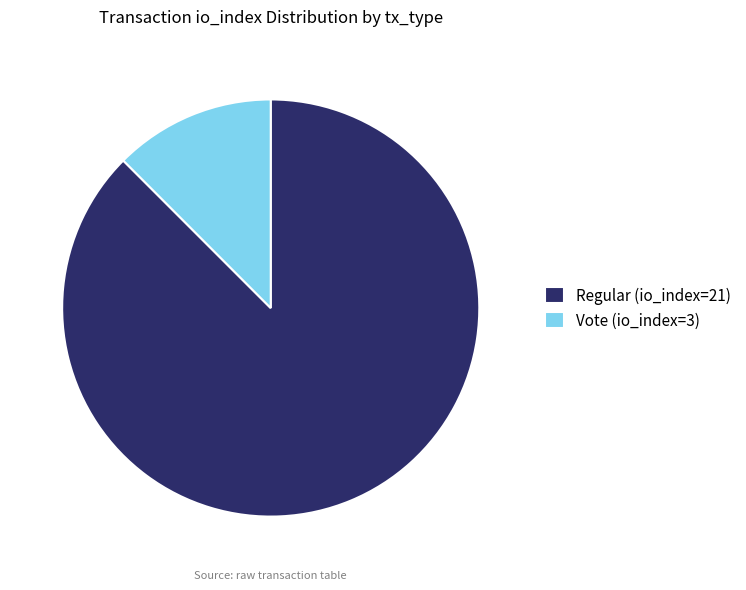

Rank the categories by value from highest to lowest.

Regular (io_index=21), Vote (io_index=3)